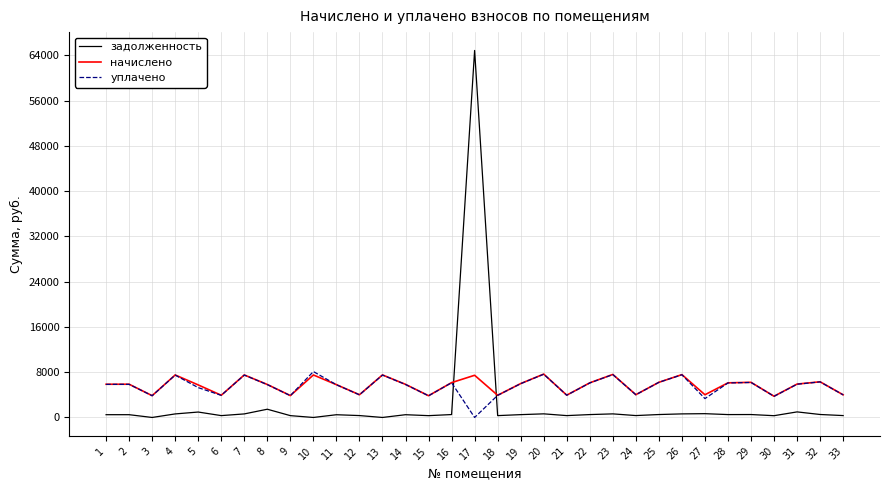

What is the difference between the maximum and minimum values in the уплачено series?

8112.2